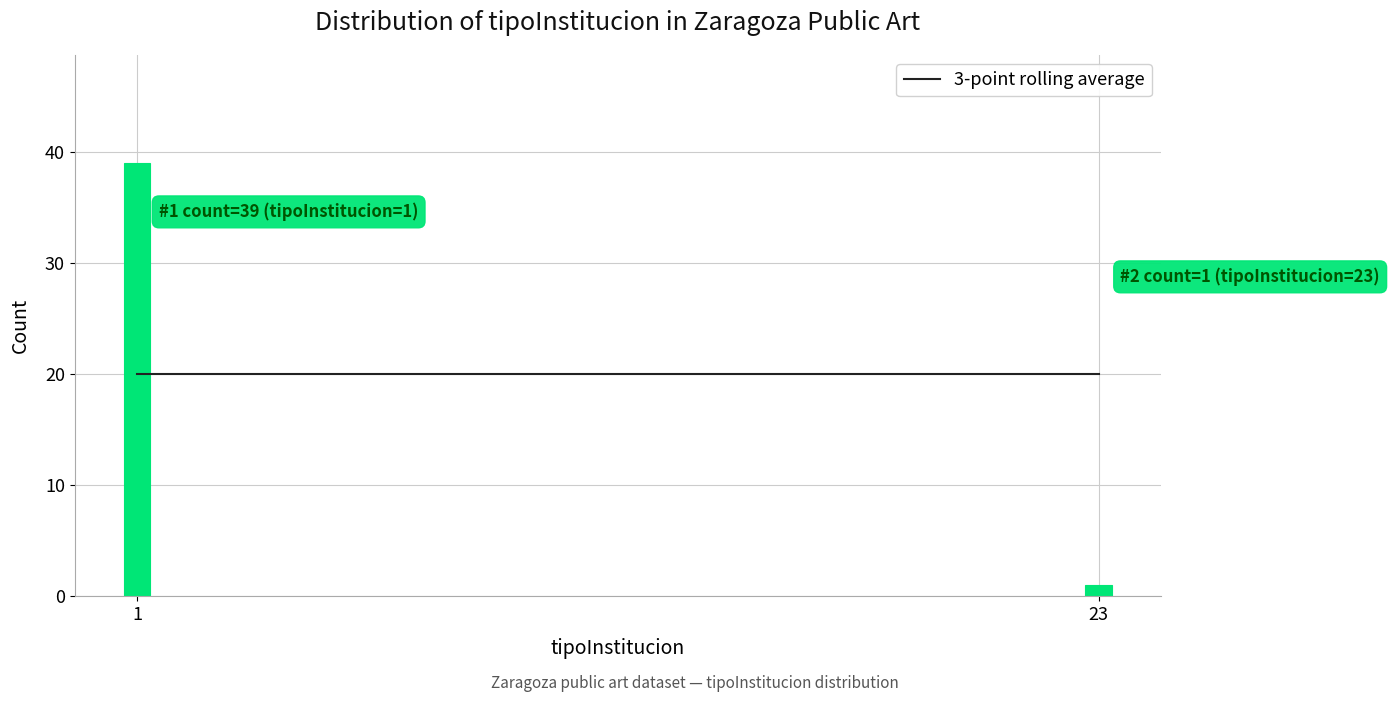

Reading right to left, extract all data points from this chart.

23=1	1=39